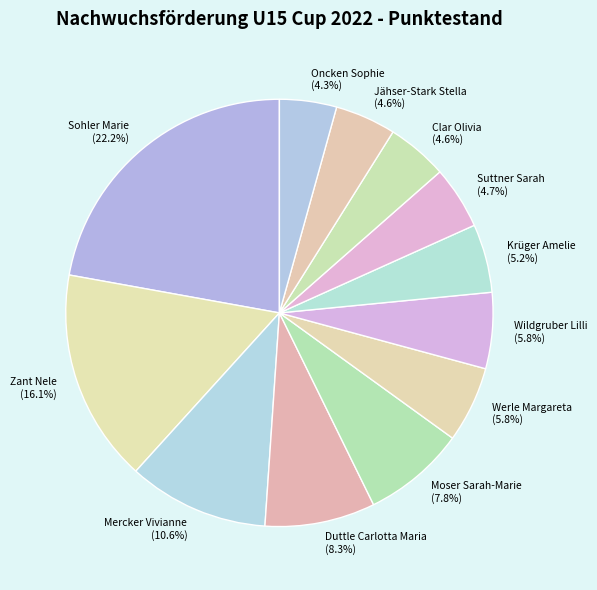

Which slice is the largest?

Sohler Marie